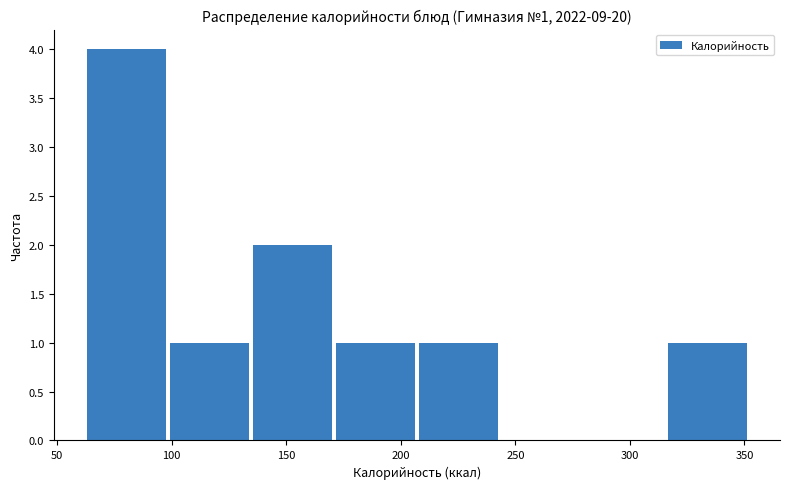

Over which range of the x-axis is the bar tallest?

60 to 100